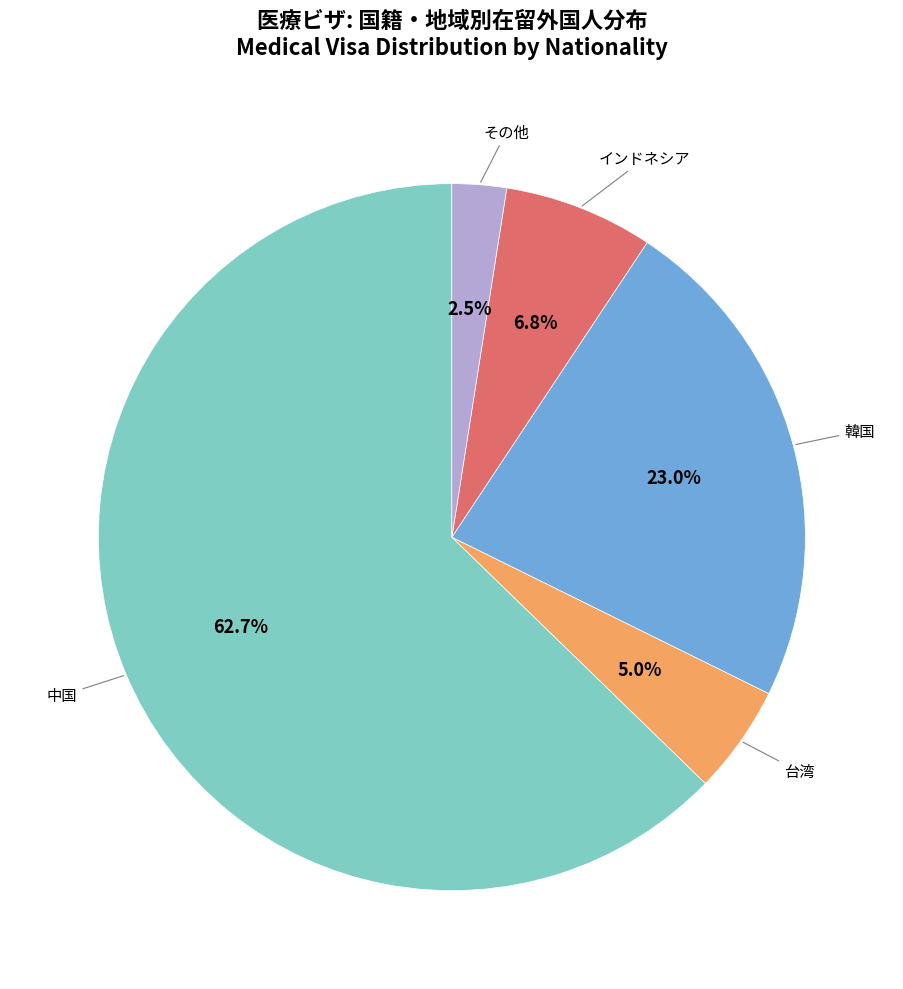

Is there any slice that represents more than half of the pie?

Yes